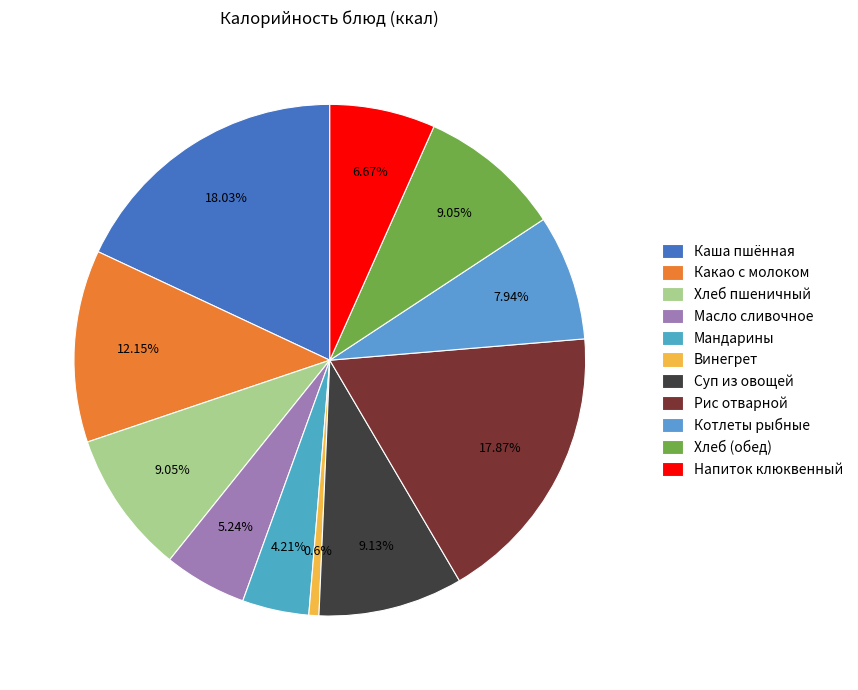

How many segments does this pie chart have?

11